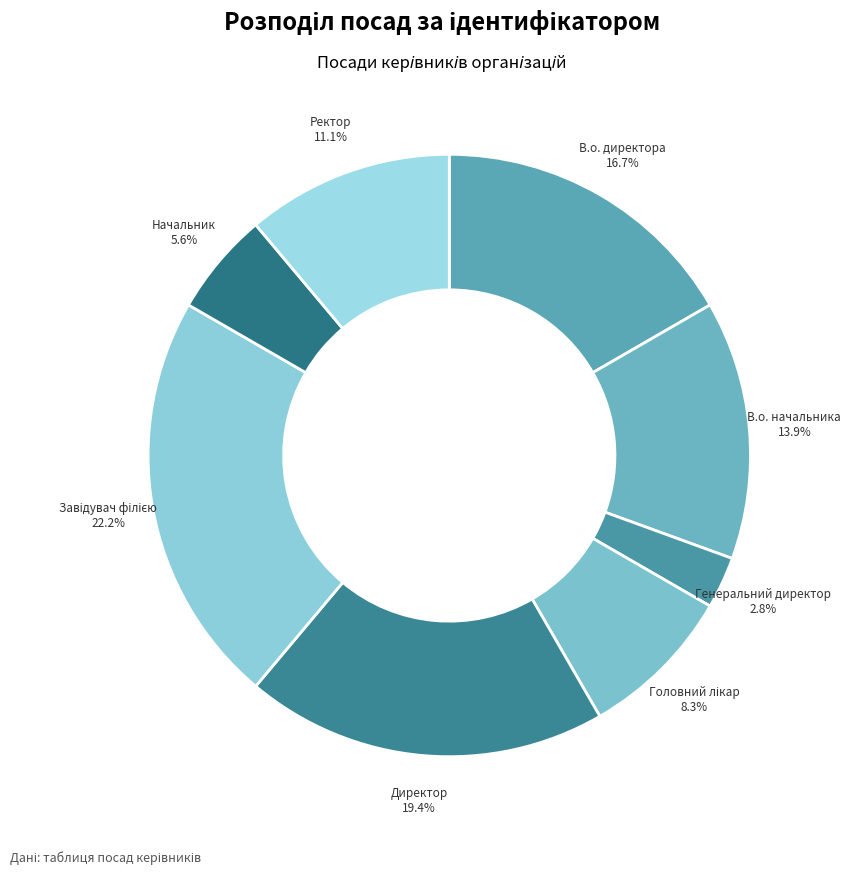

How many segments does this pie chart have?

8